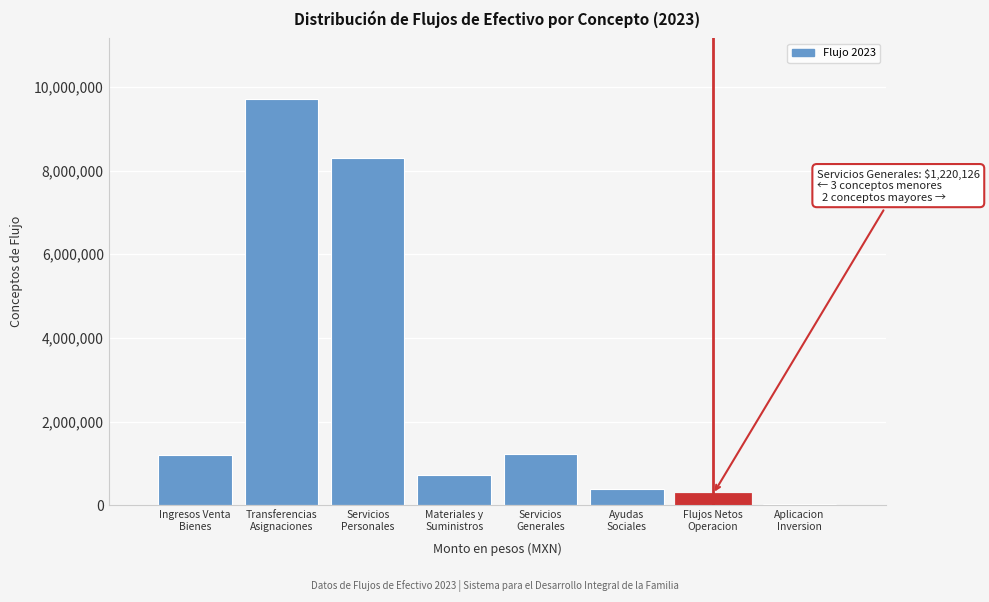

What is the sum of all values?

21820460.0